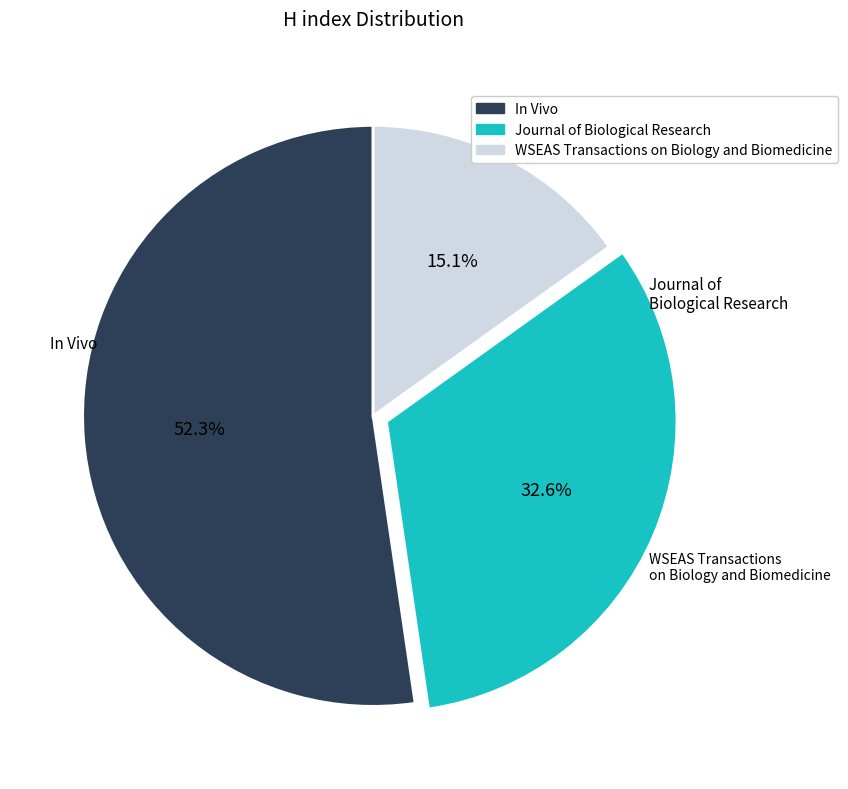

To the nearest percent, what percentage of the pie is In Vivo?

52%